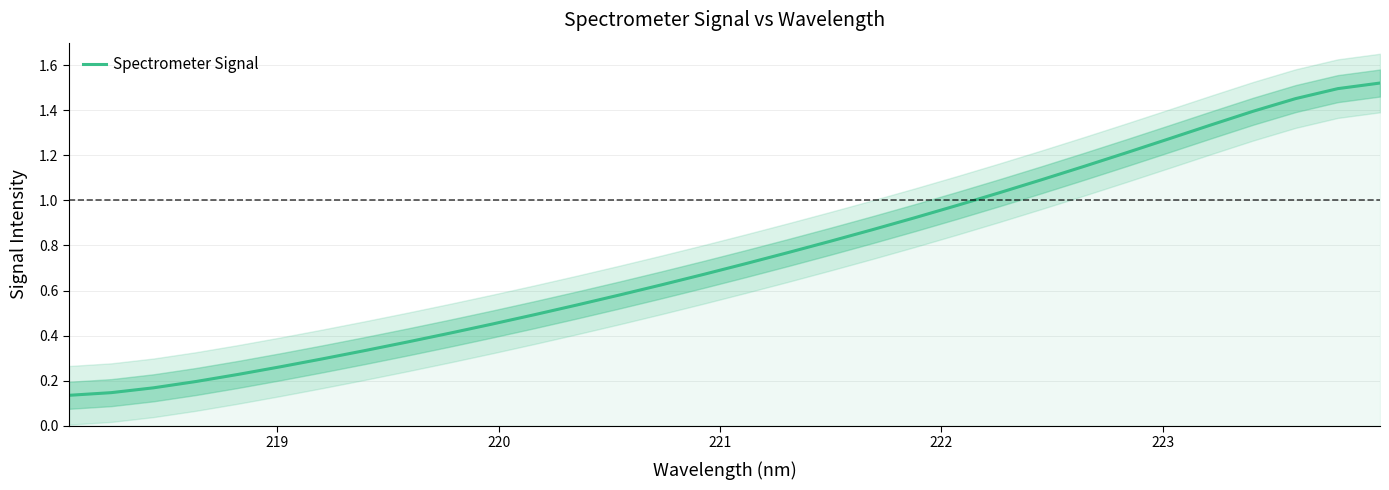

What is the greatest value displayed?

1.5